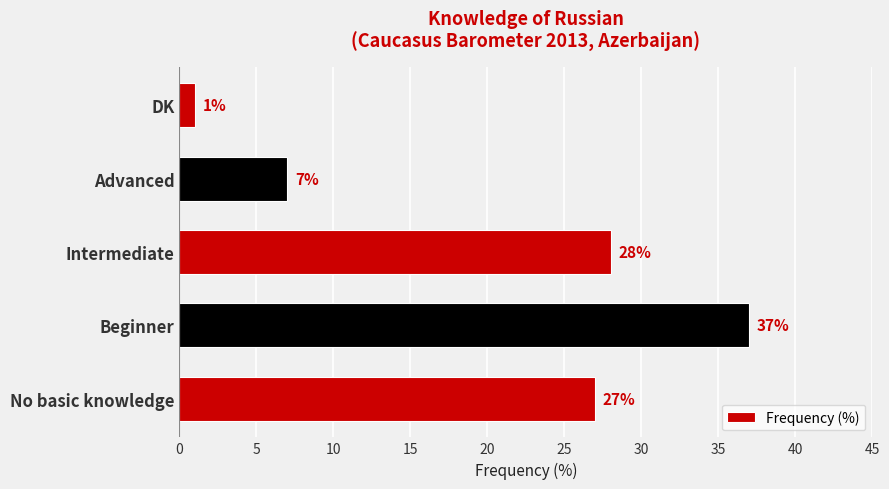

Which label corresponds to the largest value in the chart?

Beginner